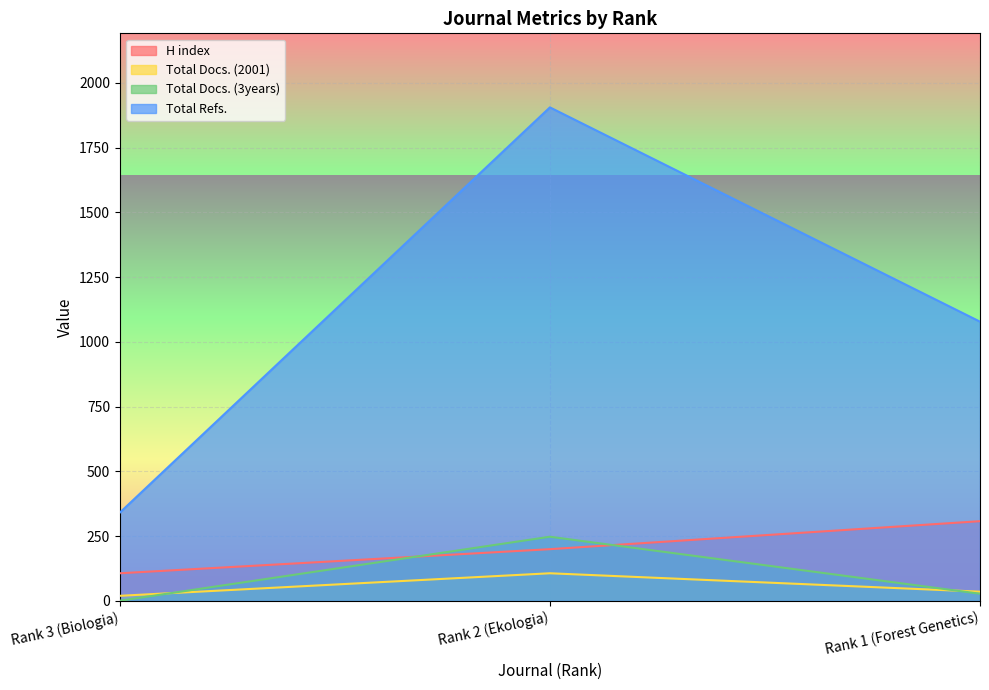

The Total Docs. (3years) series shows 354 at Rank 2 (Ekologia). True or false?

False